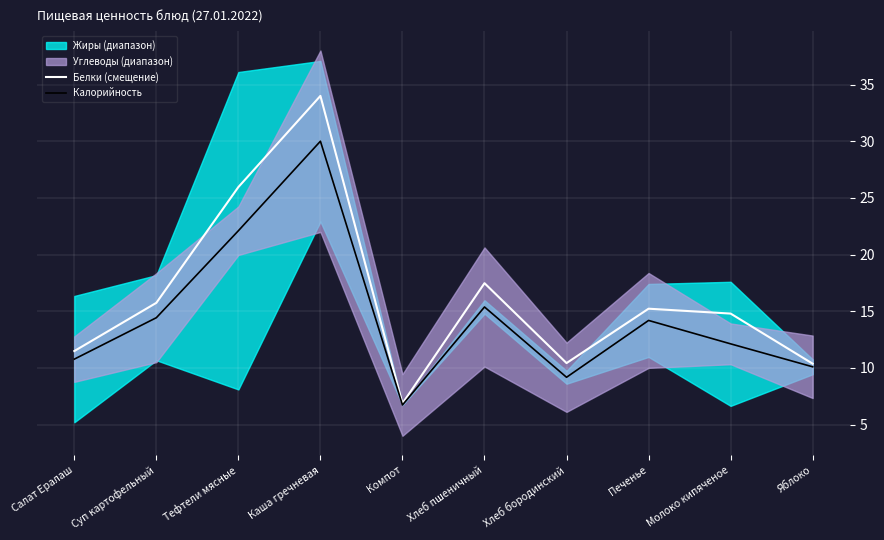

What is the total value across all series at Хлеб бородинский?

19.6